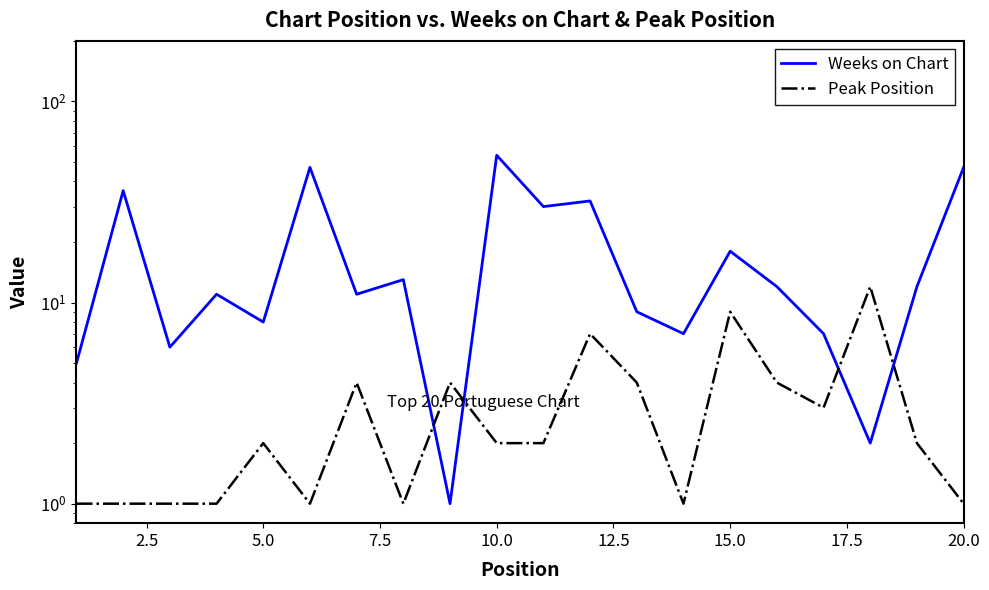

Reading left to right, what are all the values shown in this chart?

Weeks on Chart: 5	36	6	11	8	47	11	13	1	54	30	32	9	7	18	12	7	2	12	47
Peak Position: 1	1	1	1	2	1	4	1	4	2	2	7	4	1	9	4	3	12	2	1